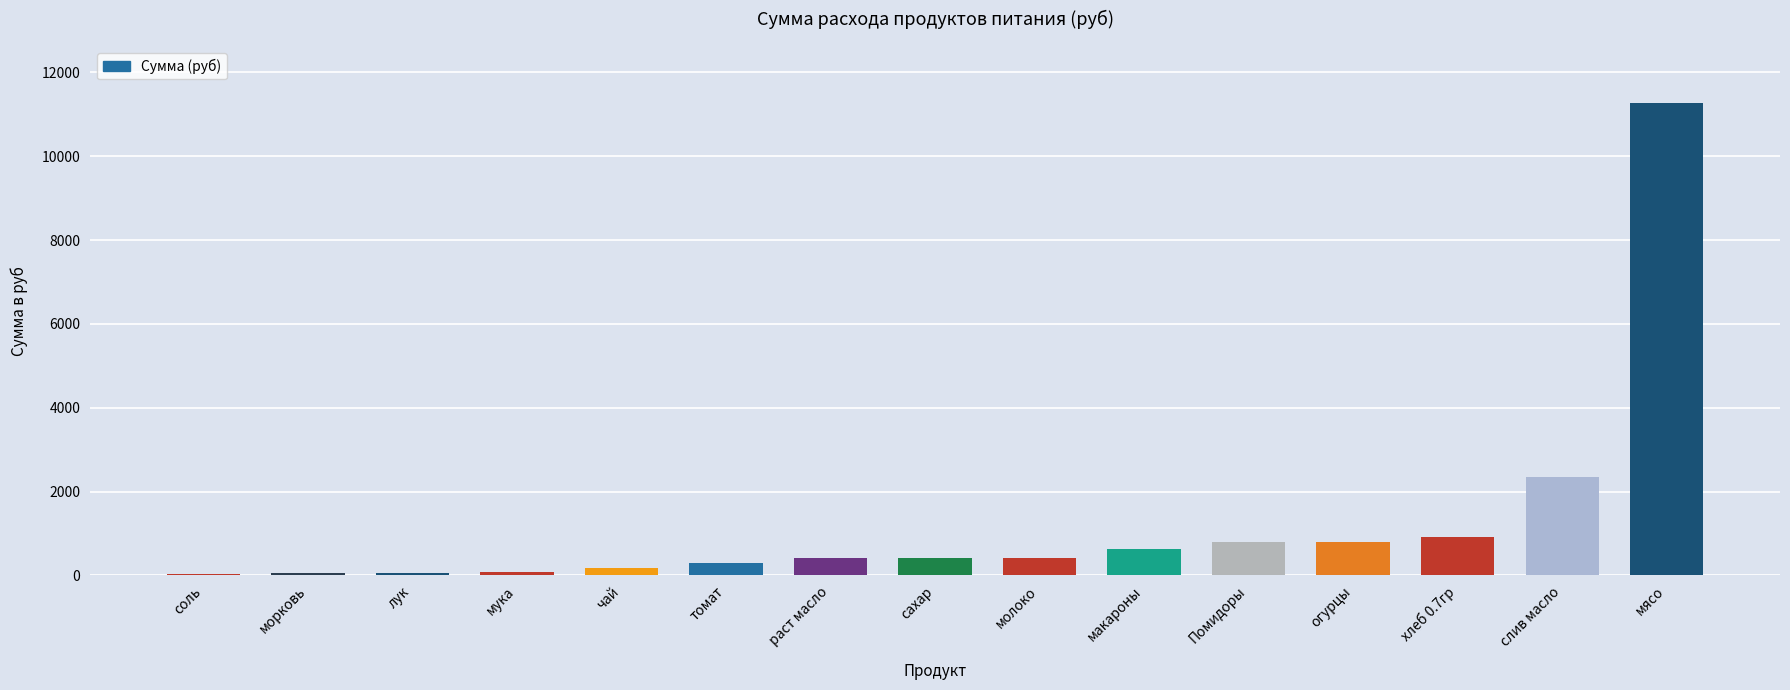

True or false: the data shows 294.1 at томат.

True